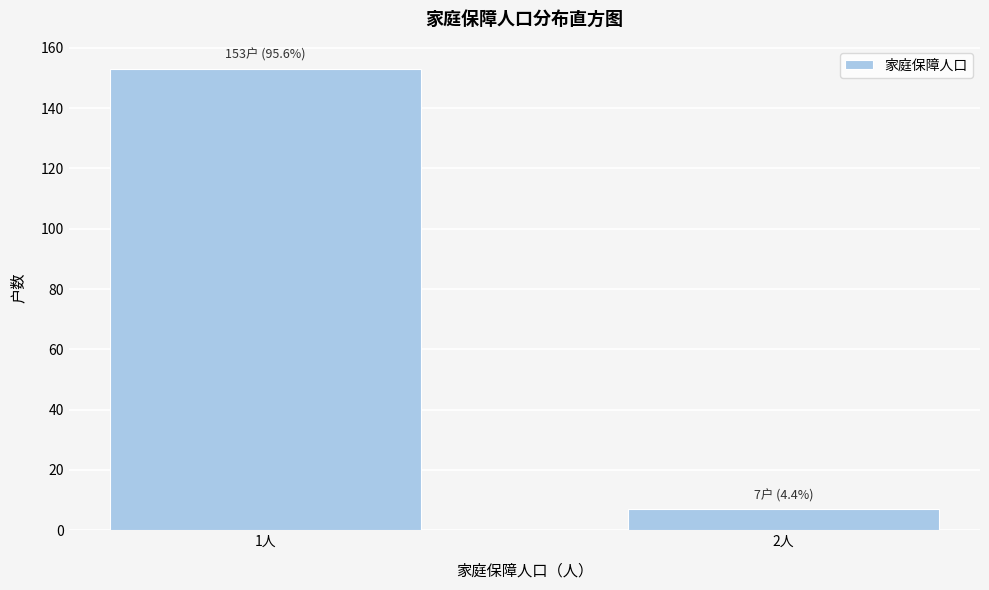

Reading right to left, what are all the values shown in this chart?

2人=7	1人=153